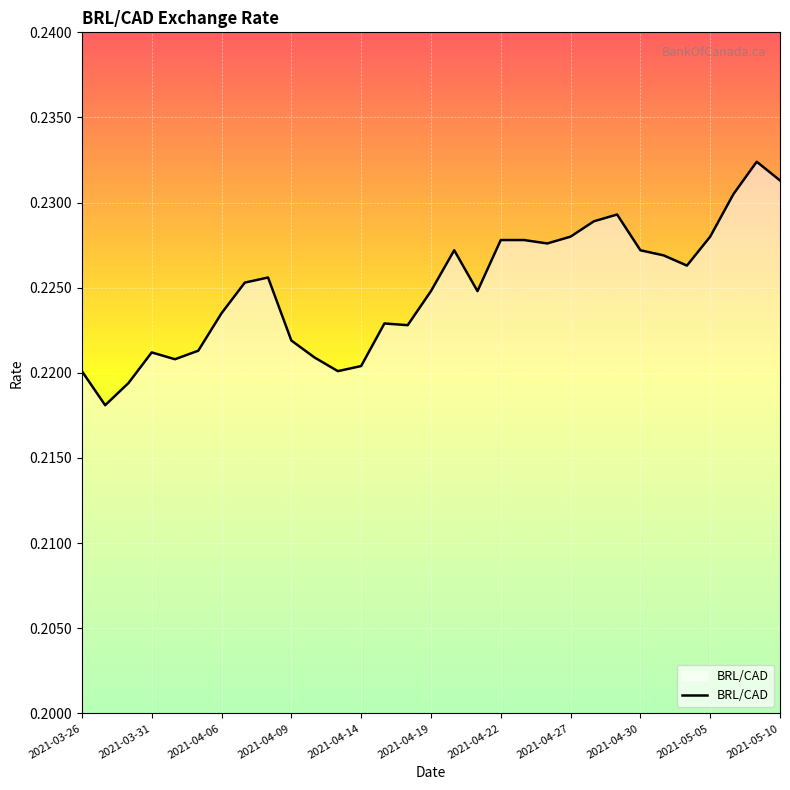

True or false: the data has more than 0 interior local peaks.

True